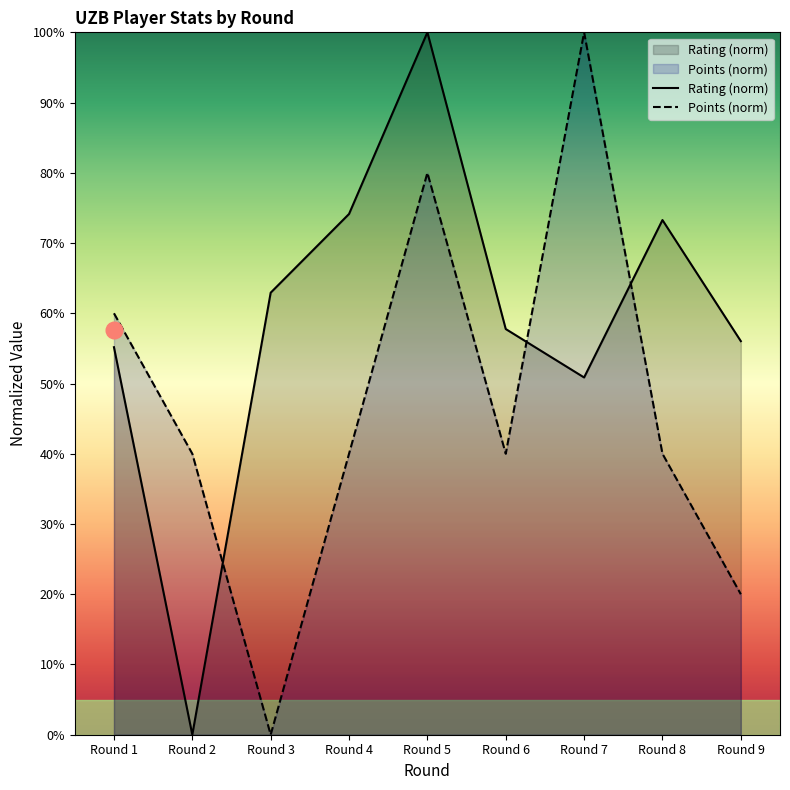

Does the chart display data point markers on the line(s)?

No